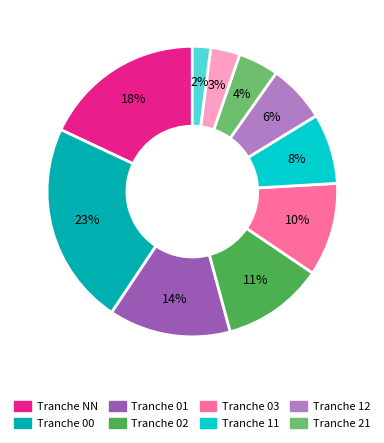

Does any single category account for the majority?

No